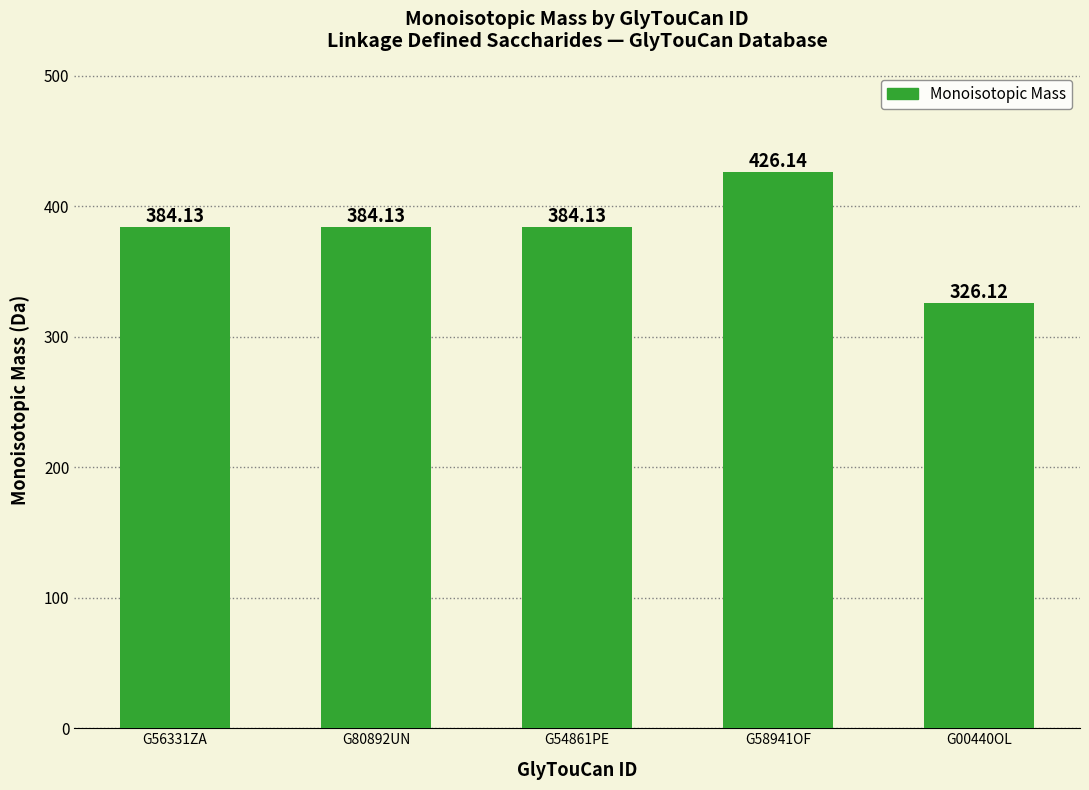

What is the average value?

380.9